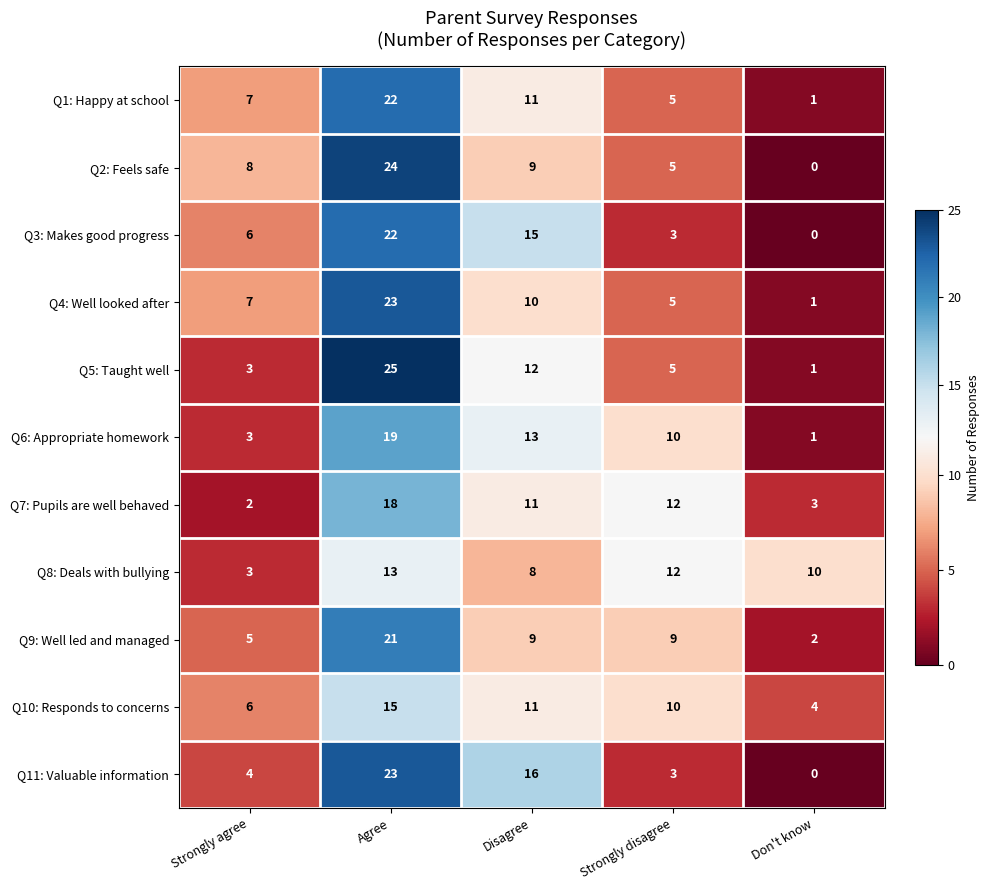

What is the difference between the maximum and minimum values in the Q9: Well led and managed series?

19